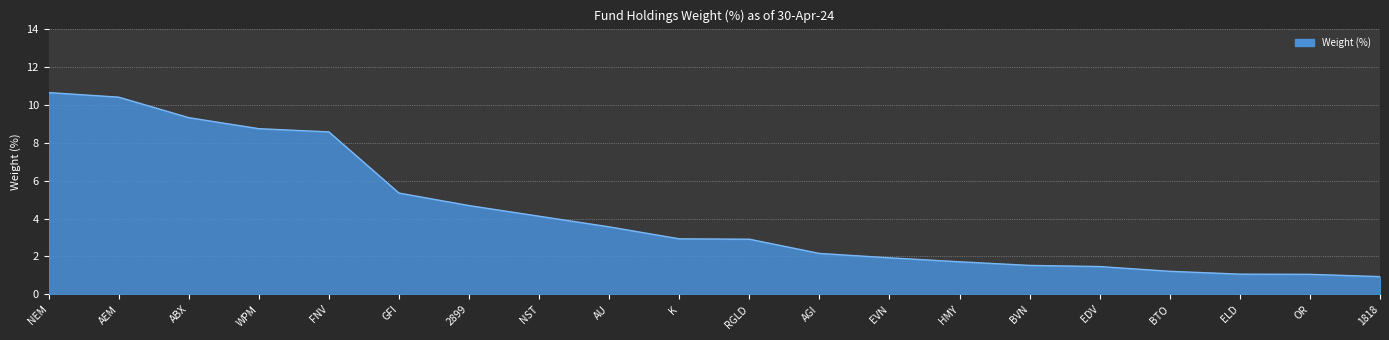

What is the label of the 5th point from the right?

EDV